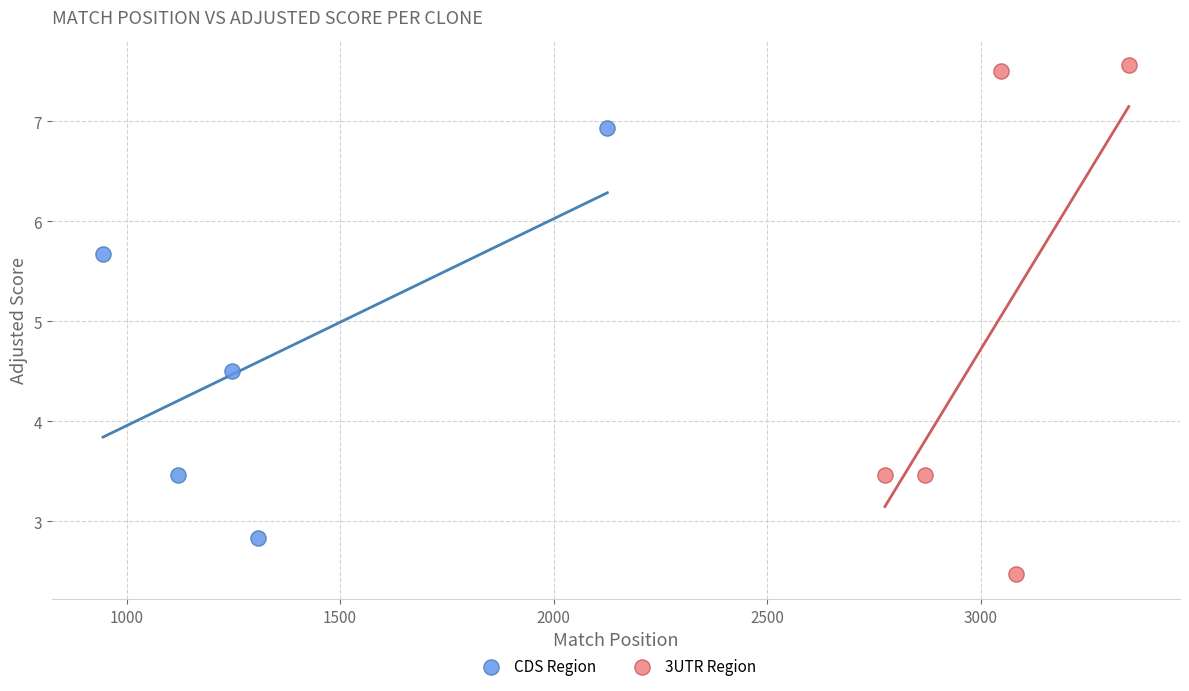

Which series contains the highest Y value?

3UTR Region